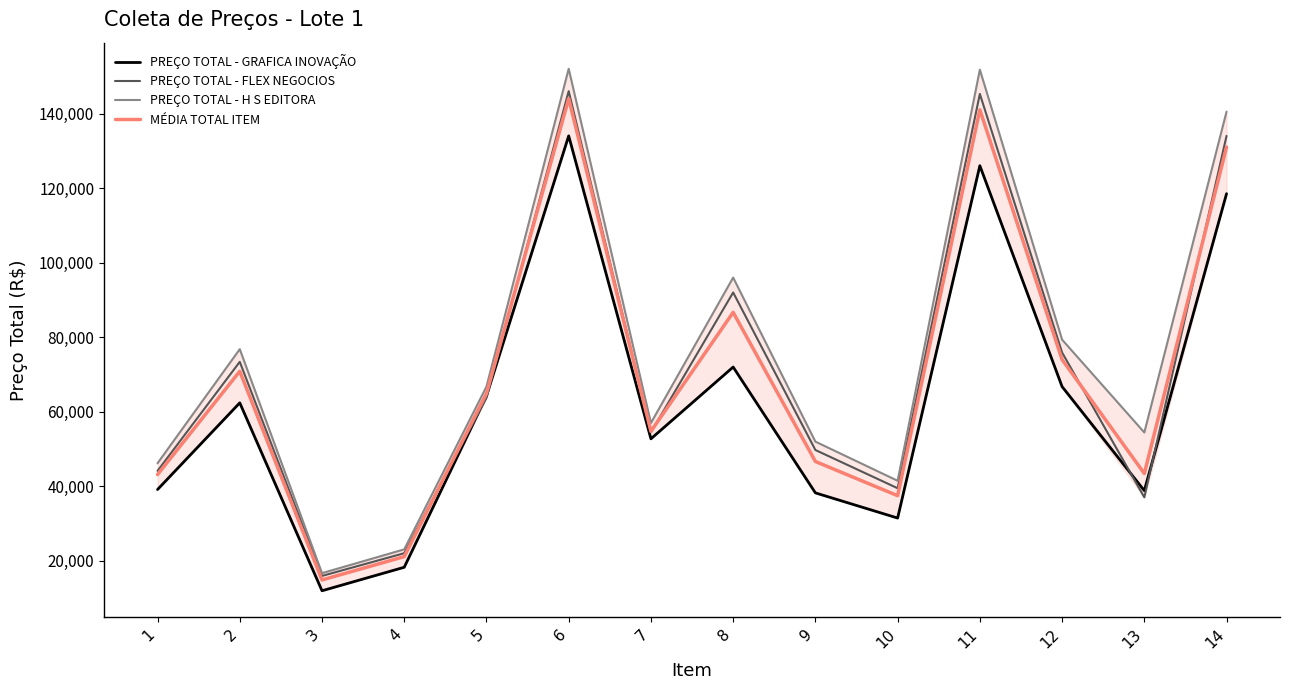

What is the value of the PREÇO TOTAL - H S EDITORA point at the 8th from the left?

96000